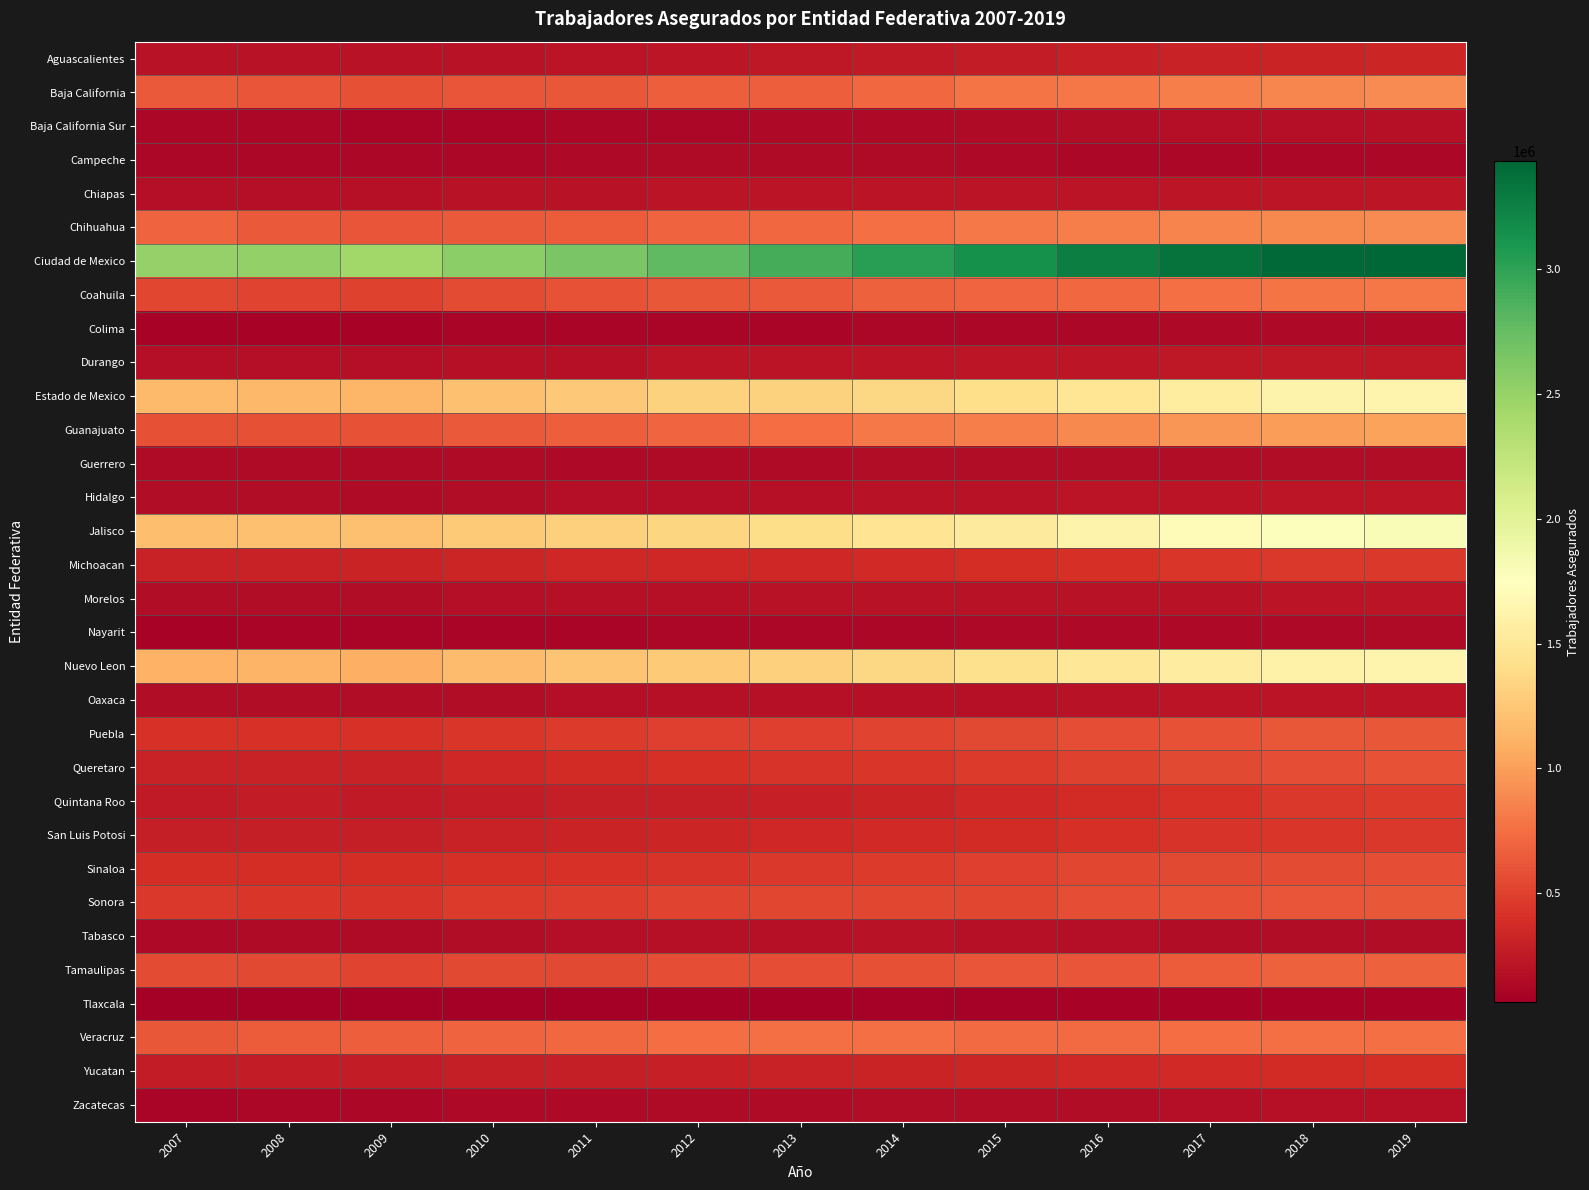

Reading left to right, what are all the values shown in this chart?

Aguascalientes: 2007=207169	2008=202165	2009=199531	2010=205608	2011=214400	2012=229447	2013=242178	2014=256848	2015=271553	2016=289801	2017=305132	2018=321298	2019=327345
Baja California: 2007=638669	2008=607078	2009=578997	2010=603803	2011=629023	2012=656020	2013=667296	2014=718341	2015=779461	2016=795001	2017=830976	2018=877445	2019=897404
Baja California Sur: 2007=124796	2008=119984	2009=112450	2010=113456	2011=119763	2012=123124	2013=130486	2014=132246	2015=144869	2016=156139	2017=169774	2018=181598	2019=186484
Campeche: 2007=117008	2008=122897	2009=121290	2010=126093	2011=132782	2012=150966	2013=153004	2014=150084	2015=141508	2016=121448	2017=120356	2018=125280	2019=129443
Chiapas: 2007=169433	2008=177354	2009=187501	2010=198114	2011=207177	2012=213848	2013=213633	2014=215414	2015=218804	2016=221731	2017=221909	2018=225667	2019=222472
Chihuahua: 2007=687865	2008=631529	2009=610738	2010=637603	2011=655519	2012=693192	2013=717701	2014=756954	2015=803916	2016=833538	2017=853774	2018=882868	2019=894553
Ciudad de Mexico: 2007=2501321	2008=2512557	2009=2439713	2010=2551898	2011=2649297	2012=2778785	2013=2893950	2014=3030217	2015=3139486	2016=3269700	2017=3344459	2018=3410841	2019=3431043
Coahuila: 2007=532497	2008=513285	2009=502556	2010=557593	2011=594502	2012=627871	2013=638529	2014=671580	2015=700239	2016=720772	2017=749621	2018=779580	2019=788765
Colima: 2007=95455	2008=97501	2009=98739	2010=106813	2011=108621	2012=112563	2013=116393	2014=119479	2015=120833	2016=124784	2017=130620	2018=134121	2019=135342
Durango: 2007=176302	2008=172526	2009=176658	2010=182816	2011=193384	2012=210711	2013=208944	2014=219473	2015=223836	2016=234068	2017=237816	2018=243651	2019=245956
Estado de Mexico: 2007=1158159	2008=1153437	2009=1134413	2010=1200558	2011=1260623	2012=1317172	2013=1320271	2014=1357268	2015=1412644	2016=1471443	2017=1548919	2018=1627196	2019=1637760
Guanajuato: 2007=588422	2008=588604	2009=598379	2010=632946	2011=667069	2012=699548	2013=741358	2014=808962	2015=837366	2016=888577	2017=951121	2018=994870	2019=1012869
Guerrero: 2007=144425	2008=146016	2009=144634	2010=146051	2011=142503	2012=146563	2013=150004	2014=156417	2015=156444	2016=160798	2017=163030	2018=157793	2019=156272
Hidalgo: 2007=160238	2008=159535	2009=154230	2010=164556	2011=175772	2012=180997	2013=191017	2014=198256	2015=202557	2016=209772	2017=218060	2018=226929	2019=233419
Jalisco: 2007=1194386	2008=1204590	2009=1208019	2010=1263487	2011=1308282	2012=1349657	2013=1397248	2014=1463340	2015=1535255	2016=1624237	2017=1717868	2018=1761000	2019=1798713
Michoacan: 2007=301577	2008=310668	2009=318352	2010=332835	2011=345467	2012=350951	2013=349151	2014=364229	2015=383137	2016=401768	2017=432319	2018=447924	2019=452977
Morelos: 2007=166491	2008=168168	2009=167227	2010=177748	2011=185558	2012=193841	2013=196282	2014=199324	2015=201481	2016=205691	2017=207170	2018=212112	2019=209357
Nayarit: 2007=101964	2008=104612	2009=105994	2010=111606	2011=113325	2012=118375	2013=119616	2014=125912	2015=130439	2016=135056	2017=136757	2018=138808	2019=148901
Nuevo Leon: 2007=1109283	2008=1123436	2009=1098146	2010=1175110	2011=1223288	2012=1266993	2013=1302508	2014=1360372	2015=1421353	2016=1486896	2017=1553049	2018=1608191	2019=1638911
Oaxaca: 2007=157956	2008=161607	2009=164319	2010=167171	2011=174036	2012=184245	2013=190188	2014=195083	2015=194335	2016=202973	2017=215101	2018=215491	2019=216976
Puebla: 2007=414324	2008=414798	2009=417389	2010=441688	2011=461404	2012=486618	2013=495433	2014=517214	2015=539449	2016=568567	2017=597911	2018=620188	2019=626835
Queretaro: 2007=305830	2008=309107	2009=312340	2010=344902	2011=372699	2012=403039	2013=420030	2014=444265	2015=470619	2016=506744	2017=549681	2018=576858	2019=602636
Quintana Roo: 2007=256031	2008=268124	2009=257451	2010=268175	2011=274966	2012=284671	2013=296959	2014=317279	2015=341291	2016=373108	2017=413832	2018=447348	2019=463068
San Luis Potosi: 2007=284758	2008=280660	2009=279430	2010=302372	2011=319010	2012=334112	2013=348836	2014=361457	2015=378434	2016=395547	2017=424473	2018=439816	2019=448394
Sinaloa: 2007=383150	2008=388867	2009=390398	2010=395927	2011=415986	2012=428082	2013=446948	2014=466390	2015=495572	2016=526823	2017=542257	2018=562199	2019=569148
Sonora: 2007=447825	2008=433670	2009=432229	2010=464076	2011=483349	2012=511449	2013=526747	2014=537387	2015=526912	2016=574179	2017=597859	2018=607140	2019=627026
Tabasco: 2007=141242	2008=152521	2009=153810	2010=160622	2011=173472	2012=185662	2013=194111	2014=201003	2015=187184	2016=173030	2017=168820	2018=165576	2019=167792
Tamaulipas: 2007=562931	2008=545074	2009=521861	2010=542493	2011=545351	2012=565664	2013=573385	2014=587822	2015=612948	2016=614362	2017=647614	2018=674263	2019=678244
Tlaxcala: 2007=68868	2008=66787	2009=64000	2010=69040	2011=70586	2012=75841	2013=76677	2014=80186	2015=84335	2016=90914	2017=97174	2018=100979	2019=102487
Veracruz: 2007=628719	2008=650972	2009=663870	2010=684647	2011=709137	2012=742935	2013=750232	2014=753108	2015=733521	2016=726465	2017=736568	2018=752659	2019=760303
Yucatan: 2007=265159	2008=266821	2009=265466	2010=275443	2011=284171	2012=294943	2013=307215	2014=316753	2015=330987	2016=344912	2017=358842	2018=374432	2019=381107
Zacatecas: 2007=115453	2008=123167	2009=126274	2010=133533	2011=139813	2012=144158	2013=148731	2014=156924	2015=163265	2016=167780	2017=175593	2018=185244	2019=186925